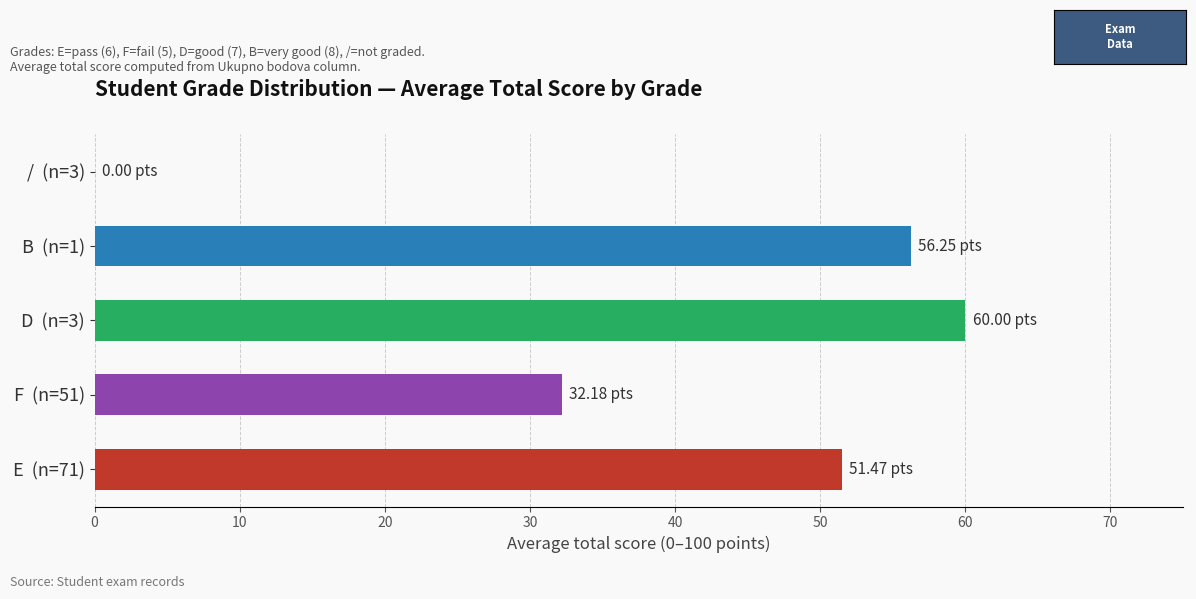

At which label does the data first exceed 3?

E